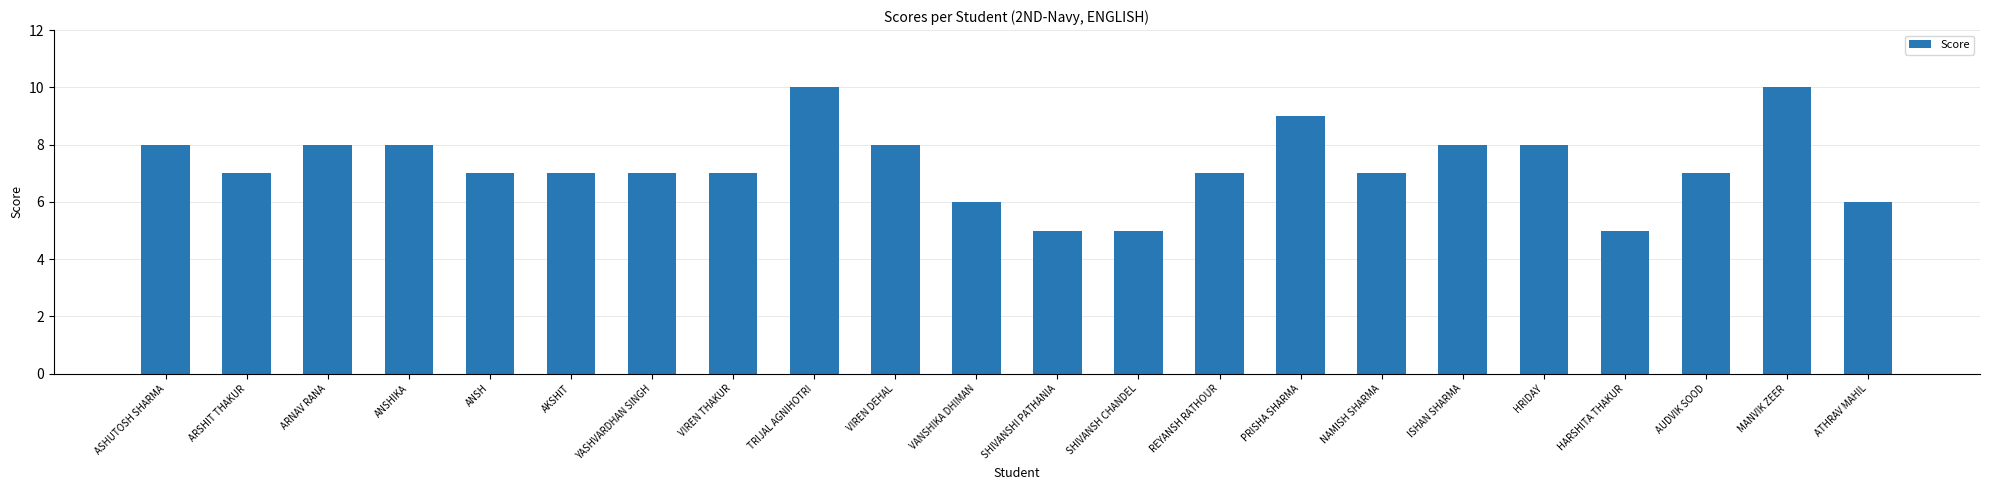

What is the difference between the values at NAMISH SHARMA and HRIDAY?

1